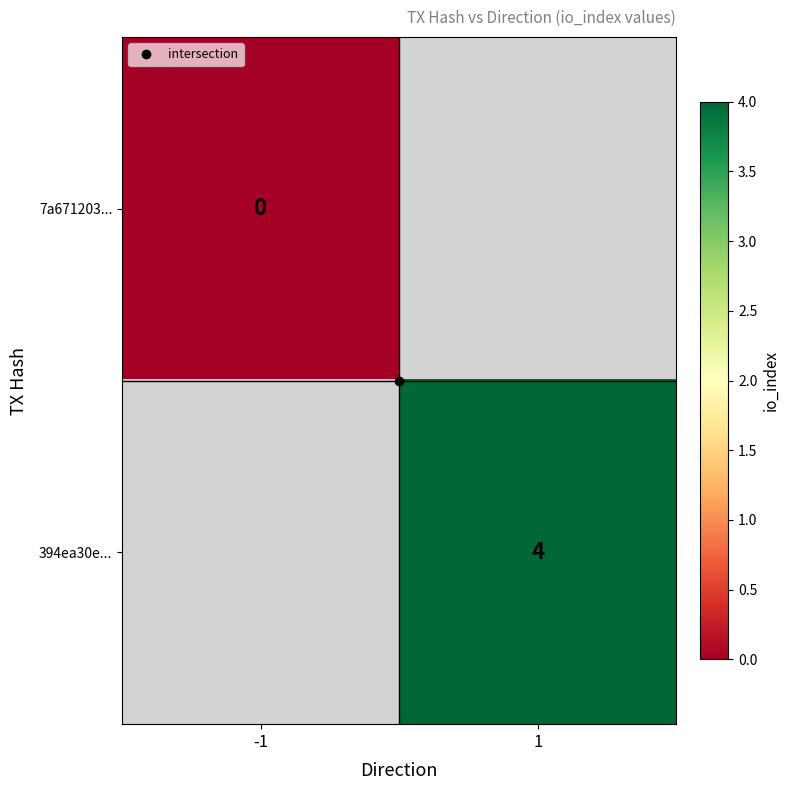

At how many categories does at least one series exceed 0?

1